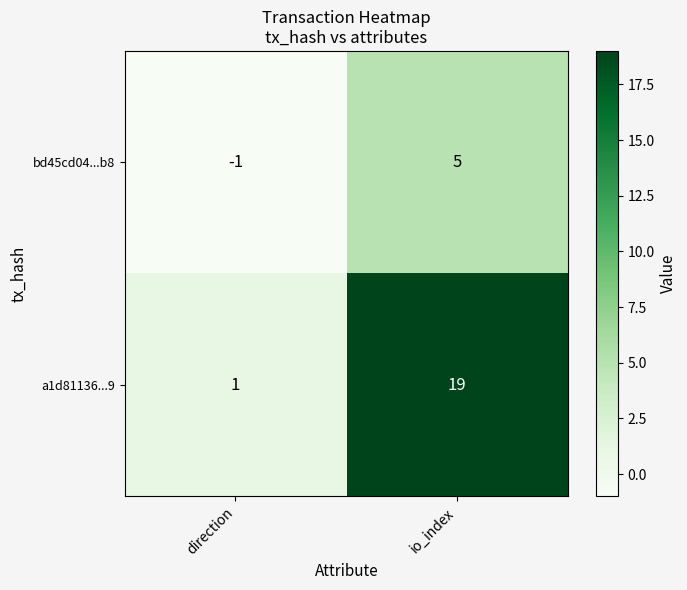

The bd45cd04...b8 series shows -2 at direction. True or false?

False